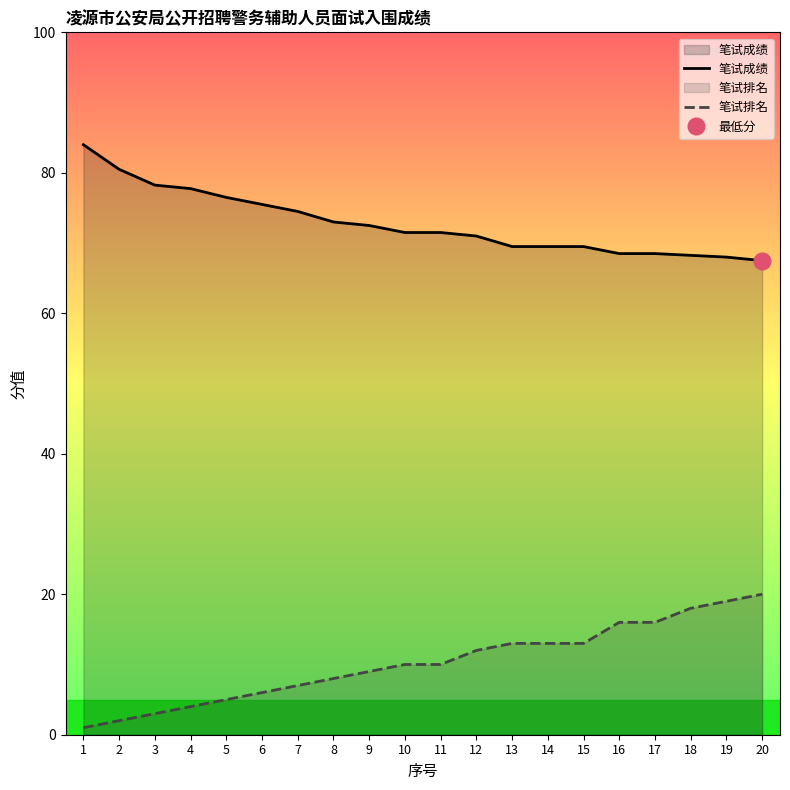

Which has a higher value, 14 or 6?

6